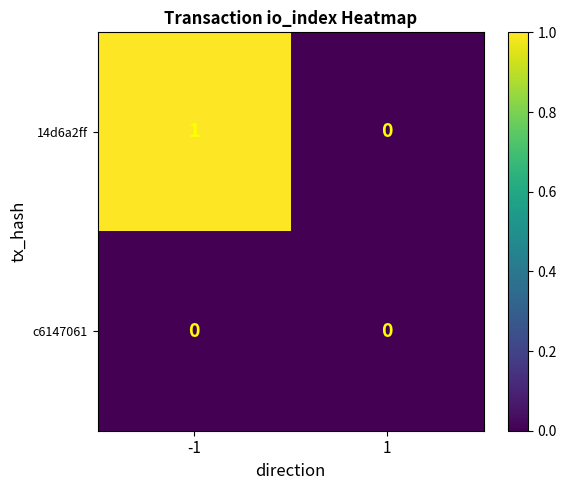

List the series in order of their peak value, highest first.

14d6a2ff, c6147061